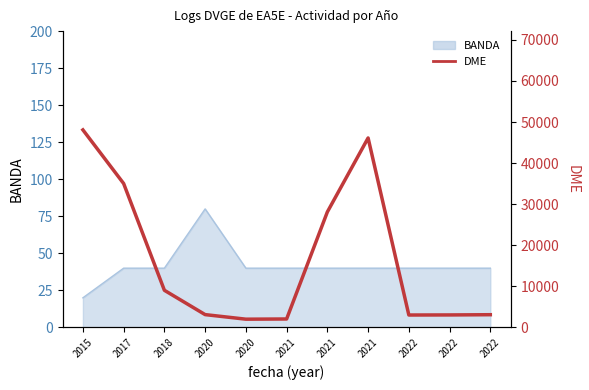

Reading left to right, what are all the values shown in this chart?

48097	35034	9044	3122	2009	2056	28115	46128	3023	3043	3099